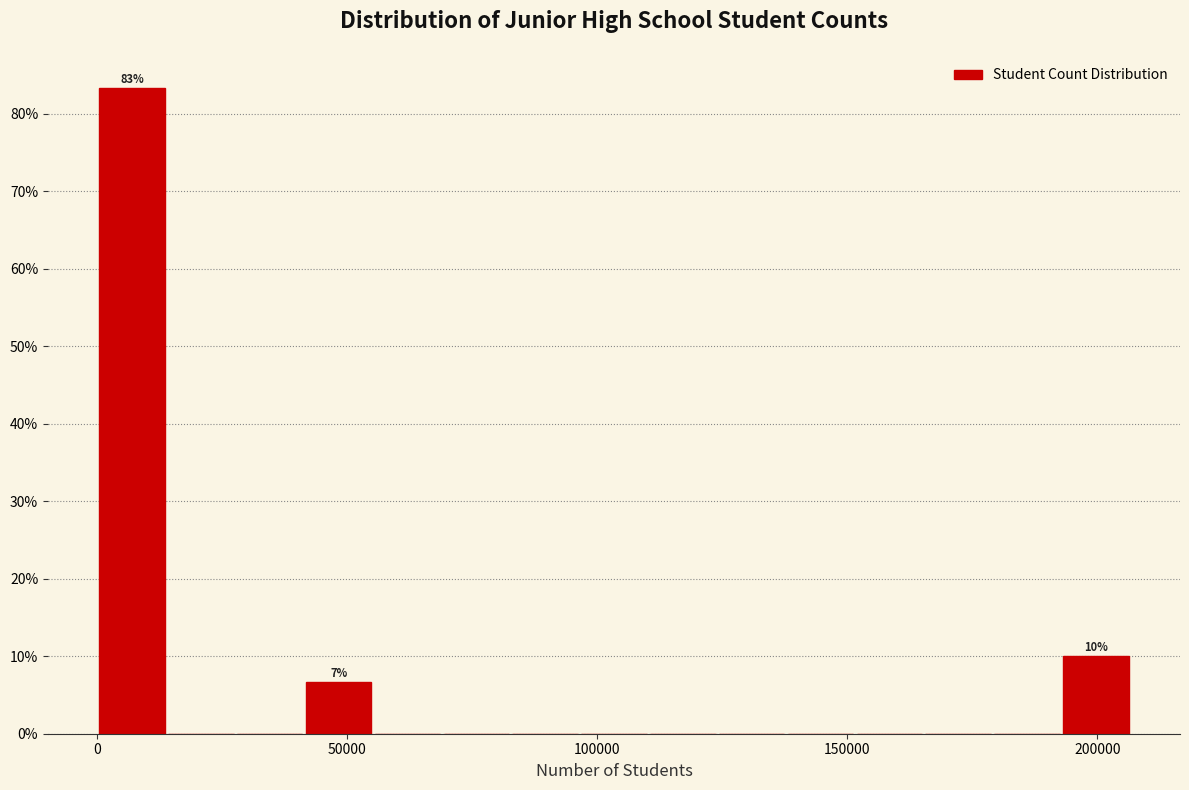

Read against the x-axis, roughly where is the centre of the tallest bar?

5000